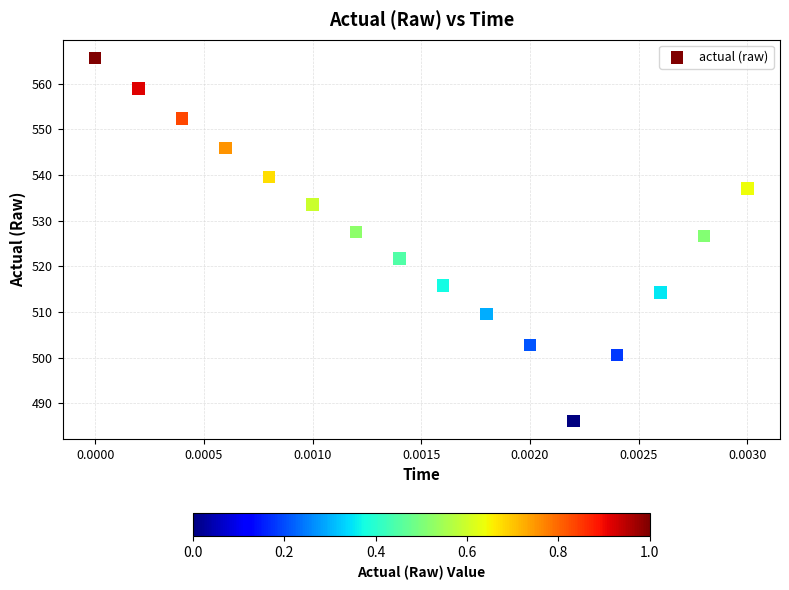

What is the range of Y values (max minus min)?

79.5